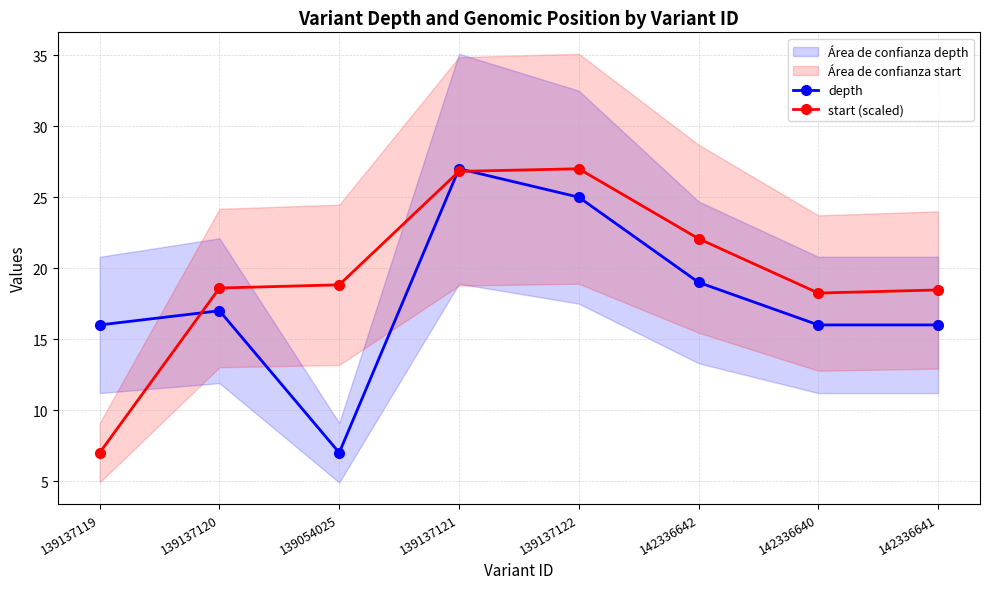

Which label corresponds to the smallest value in the chart?

139054025